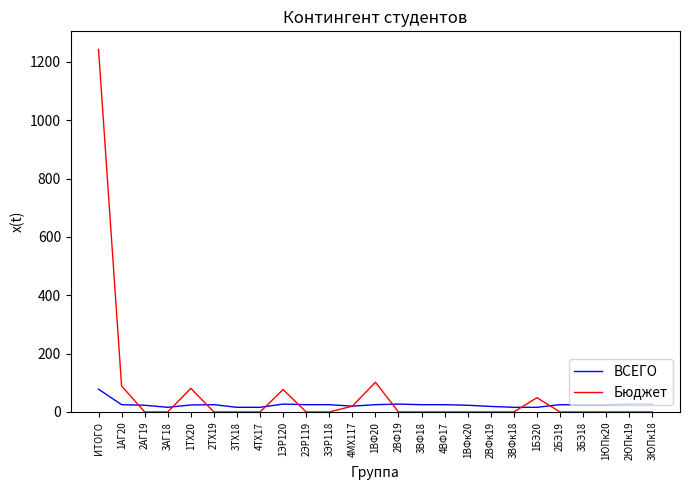

True or false: Бюджет has more than 2 interior local peaks.

True